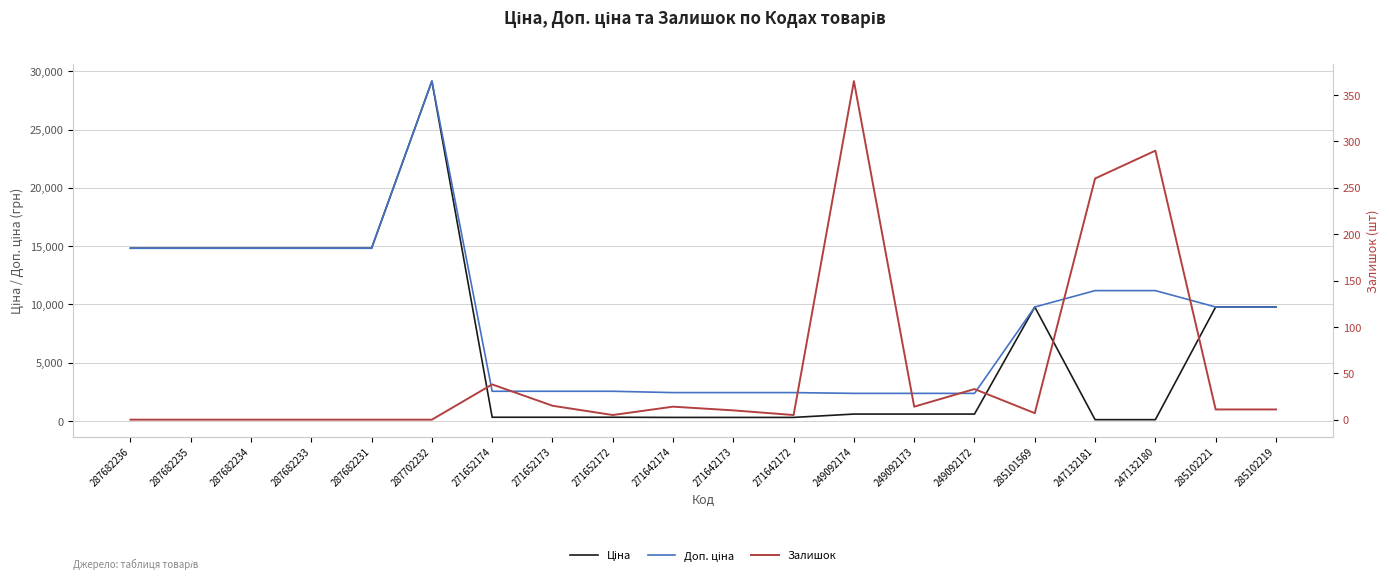

How many lines are shown in the chart?

3